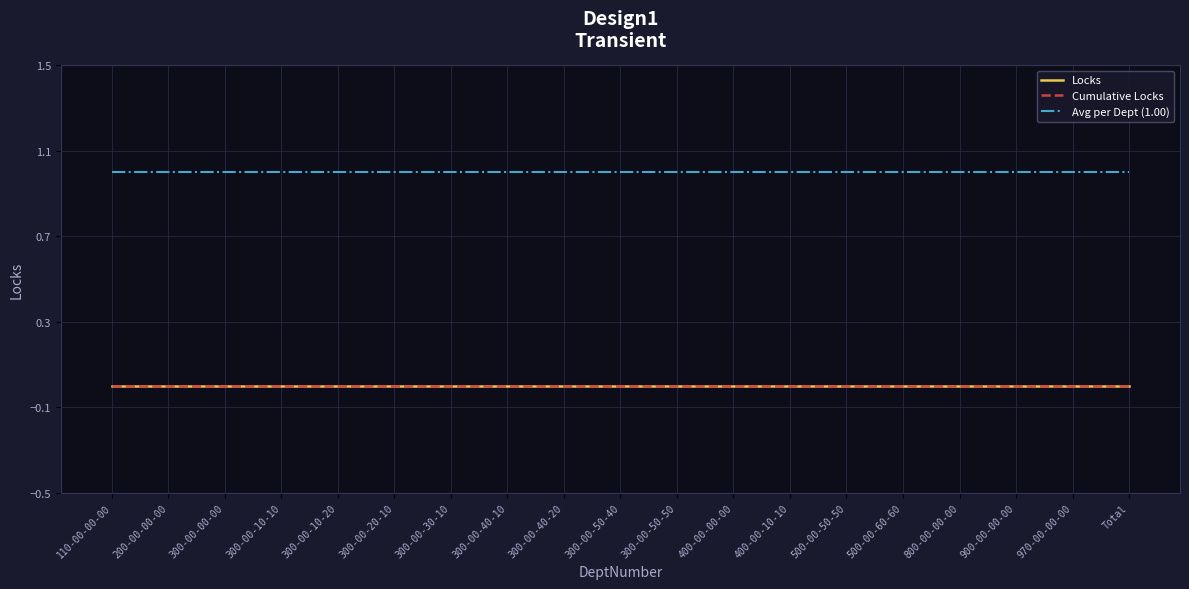

Which has a higher value, 900-00-00-00 or 300-00-20-10?

900-00-00-00